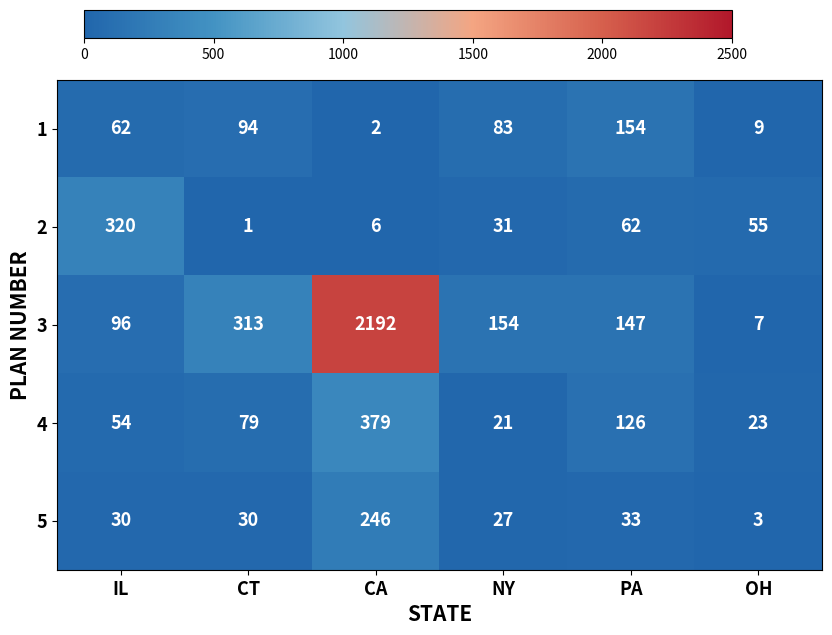

True or false: 3 has a value of 2192 at CA.

True